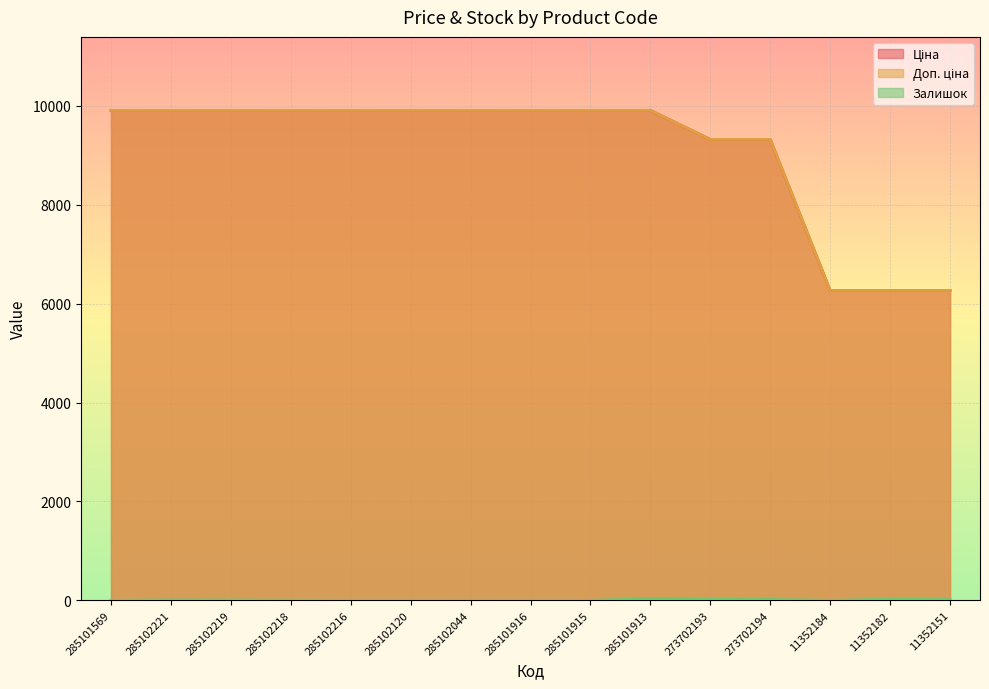

How many values in the Залишок series exceed 3?

7